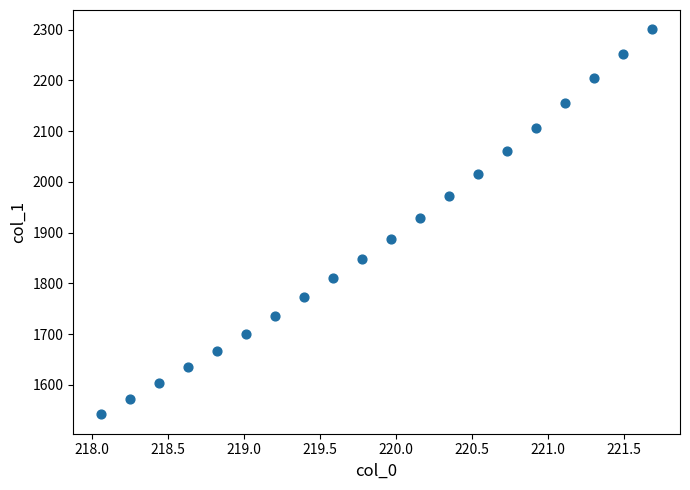

What is the range of X values (max minus min)?

3.6